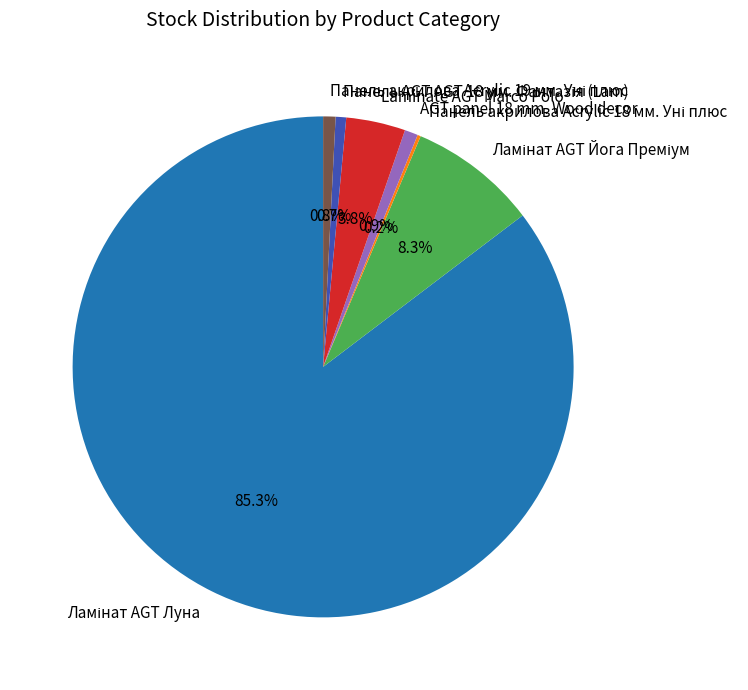

Is there a majority slice in this chart?

Yes